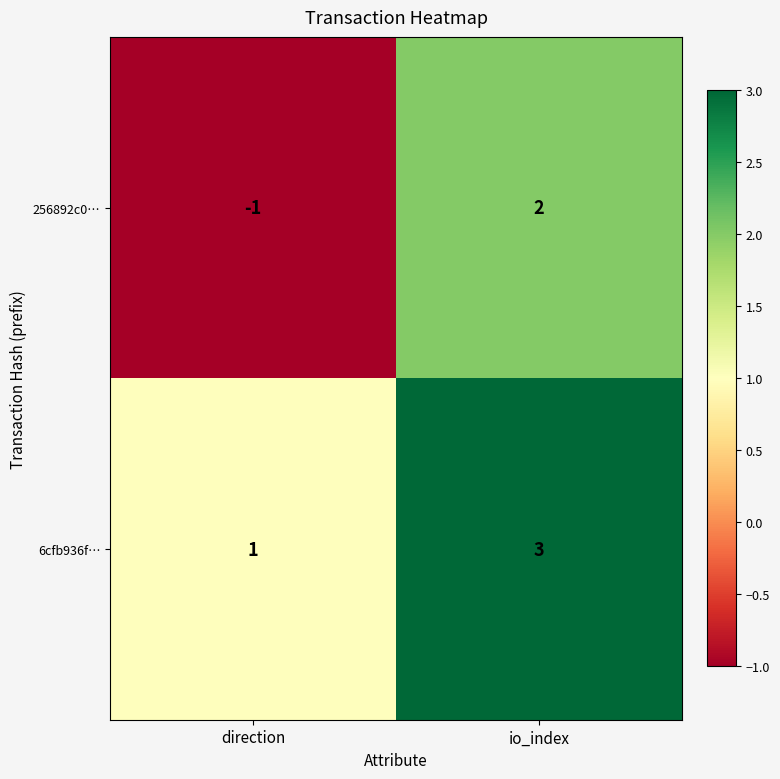

What is the greatest value displayed?

3